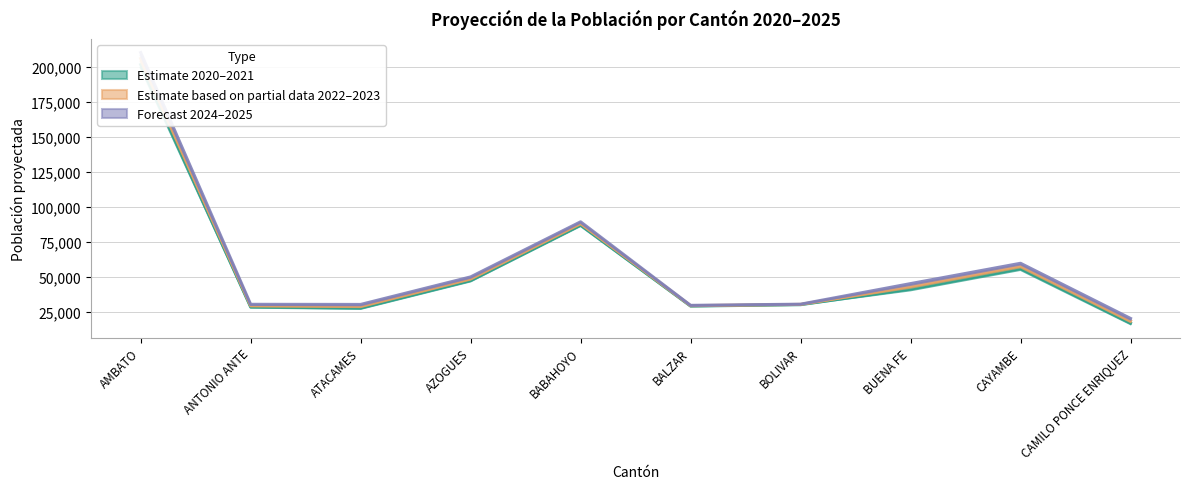

At which label does Estimate based on partial data 2022–2023 reach its minimum?

CAMILO PONCE ENRIQUEZ